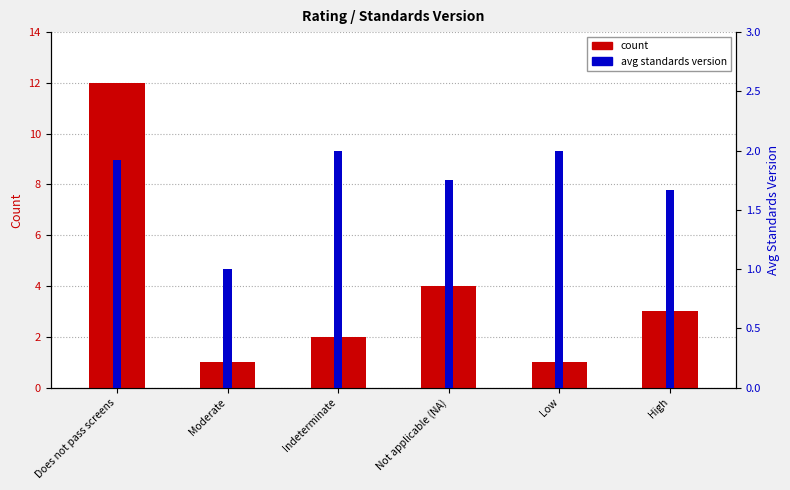

What are all the series names shown in the legend?

count, avg standards version